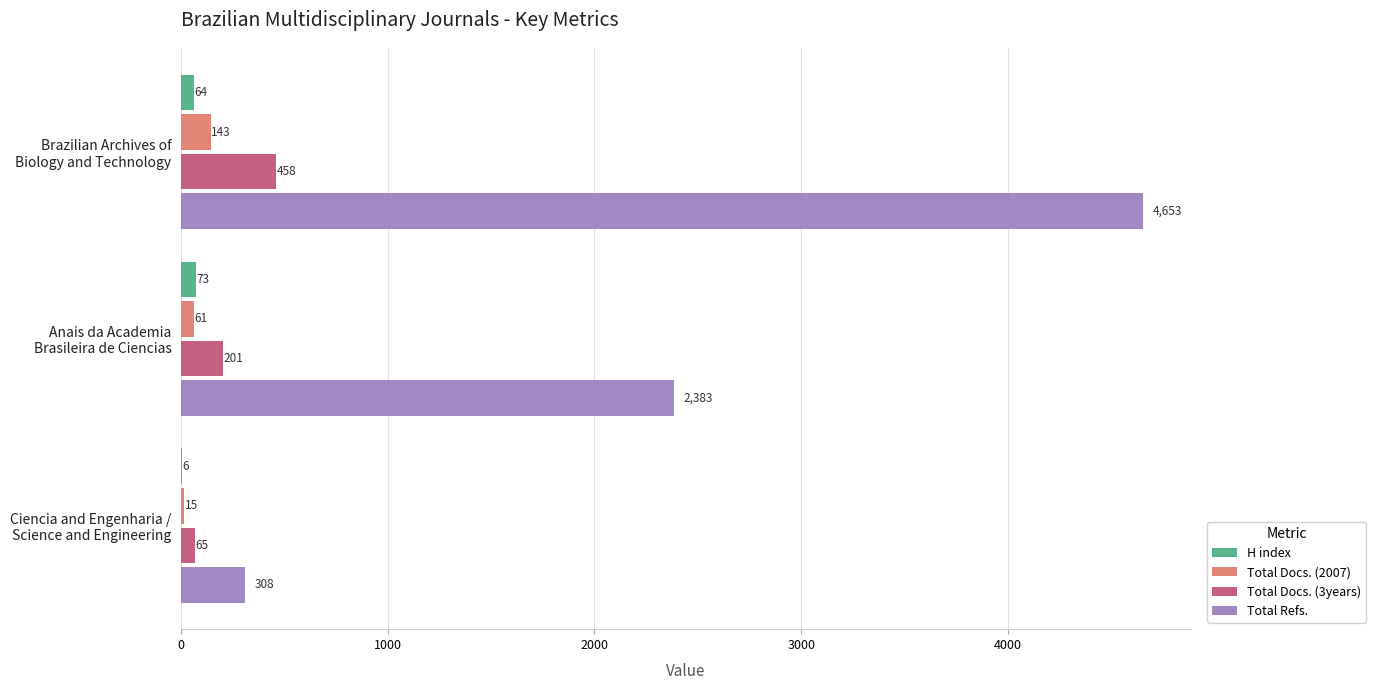

Which series has the largest total across all categories?

Total Refs.